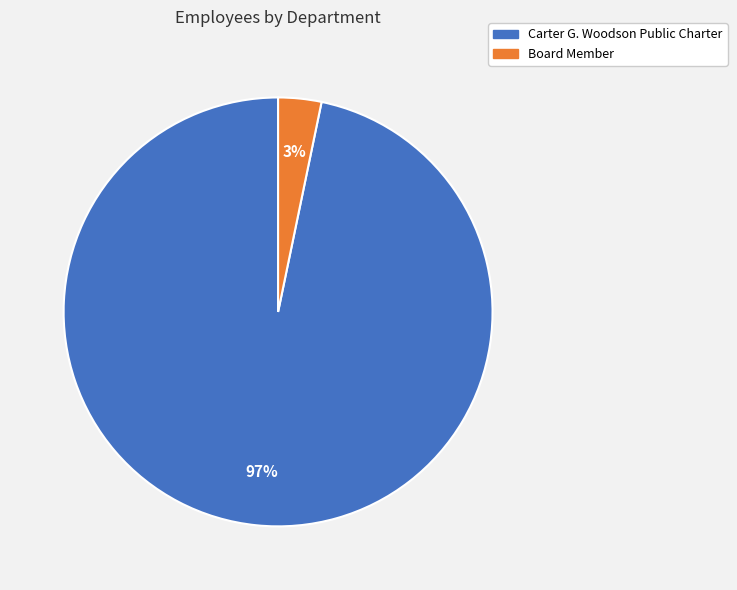

What percentage is the Board Member slice, to the nearest percent?

3%